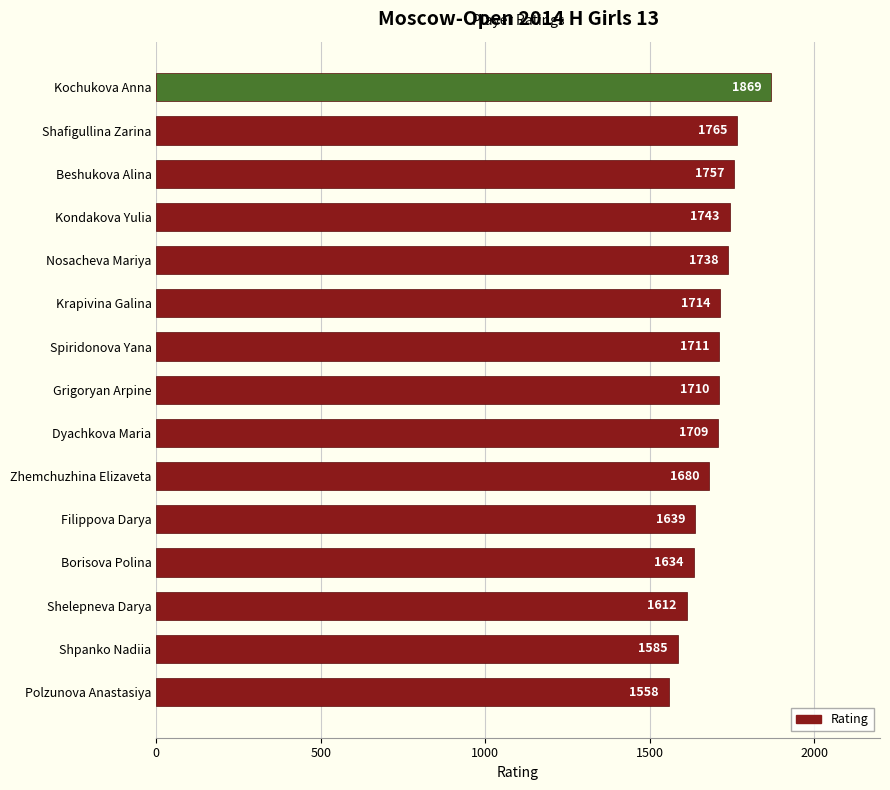

How many categories are shown in the chart?

15